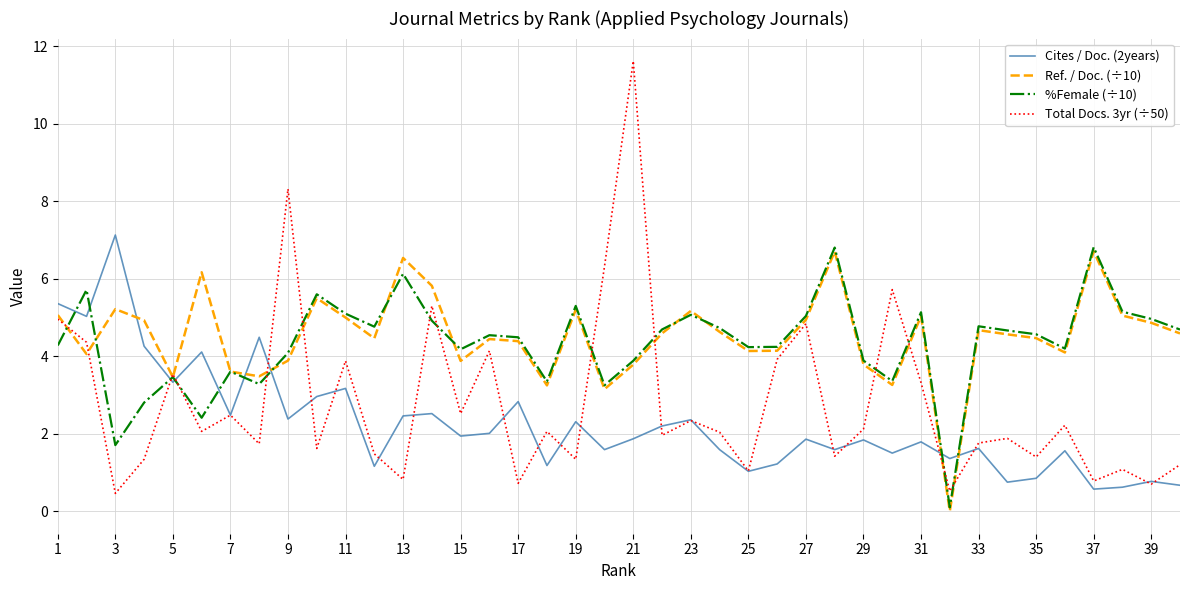

What is the maximum value for Cites / Doc. (2years)?

7.1